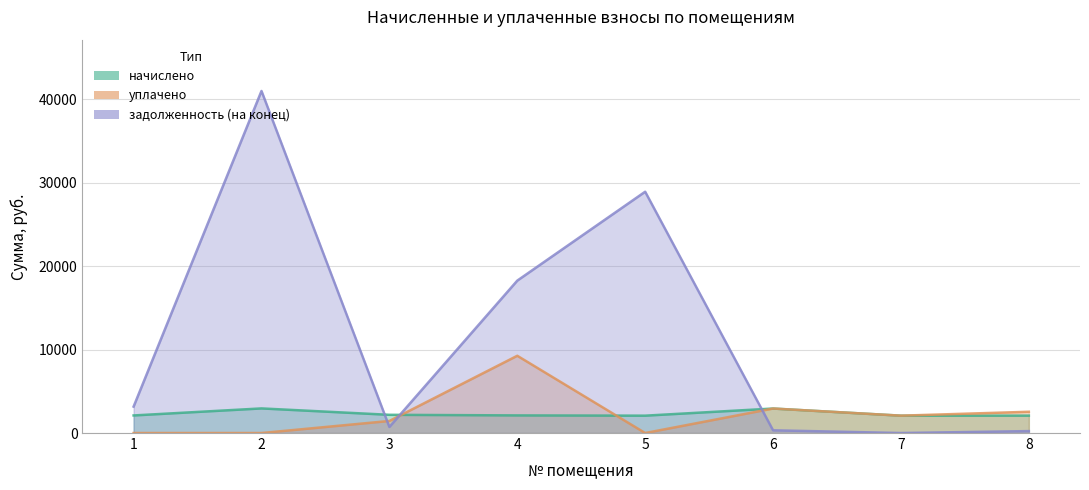

Between 4 and 6, which series saw the biggest shift?

задолженность (на конец)